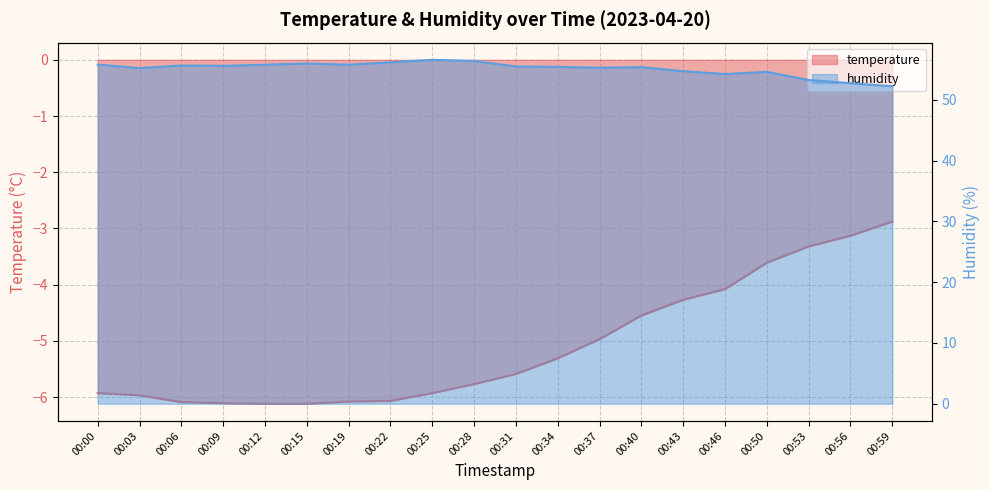

Reading left to right, extract all data points from this chart.

temperature: 00:00=-5.9	00:03=-6.0	00:06=-6.1	00:09=-6.1	00:12=-6.1	00:15=-6.1	00:19=-6.1	00:22=-6.1	00:25=-5.9	00:28=-5.8	00:31=-5.6	00:34=-5.3	00:37=-5.0	00:40=-4.5	00:43=-4.3	00:46=-4.1	00:50=-3.6	00:53=-3.3	00:56=-3.1	00:59=-2.9
humidity: 00:00=55.8	00:03=55.2	00:06=55.6	00:09=55.6	00:12=55.8	00:15=56.0	00:19=55.8	00:22=56.2	00:25=56.6	00:28=56.4	00:31=55.5	00:34=55.4	00:37=55.3	00:40=55.4	00:43=54.7	00:46=54.2	00:50=54.6	00:53=53.3	00:56=52.7	00:59=52.2